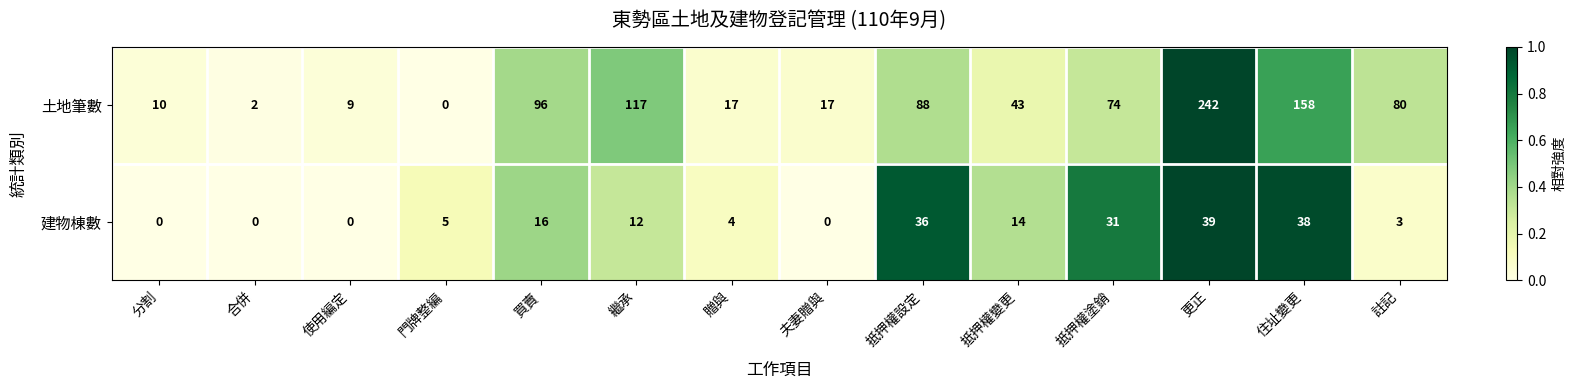

At which category is the sum across all series the highest?

更正